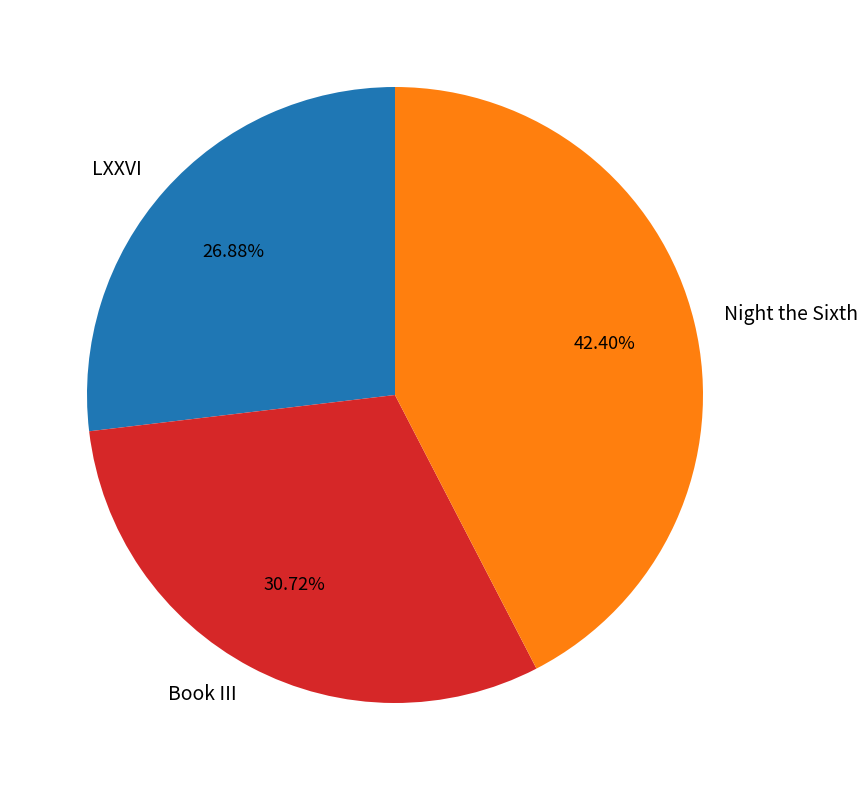

Between Night the Sixth and LXXVI, which is larger?

Night the Sixth